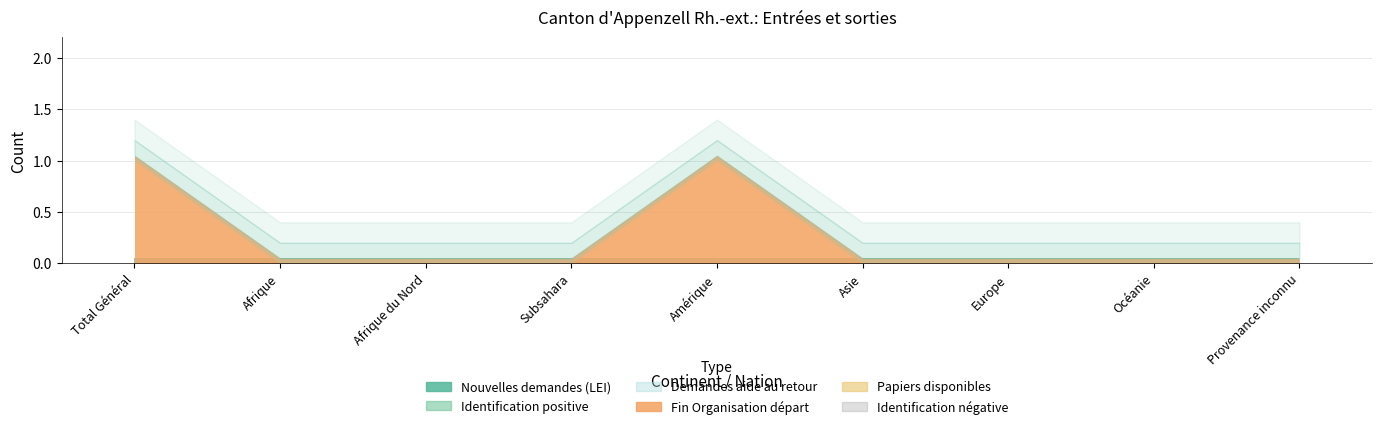

How many lines are shown in the chart?

6